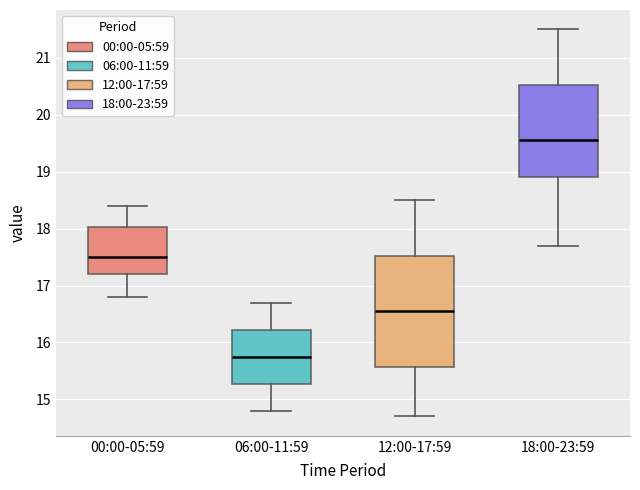

Which box's median line is the highest?

18:00-23:59